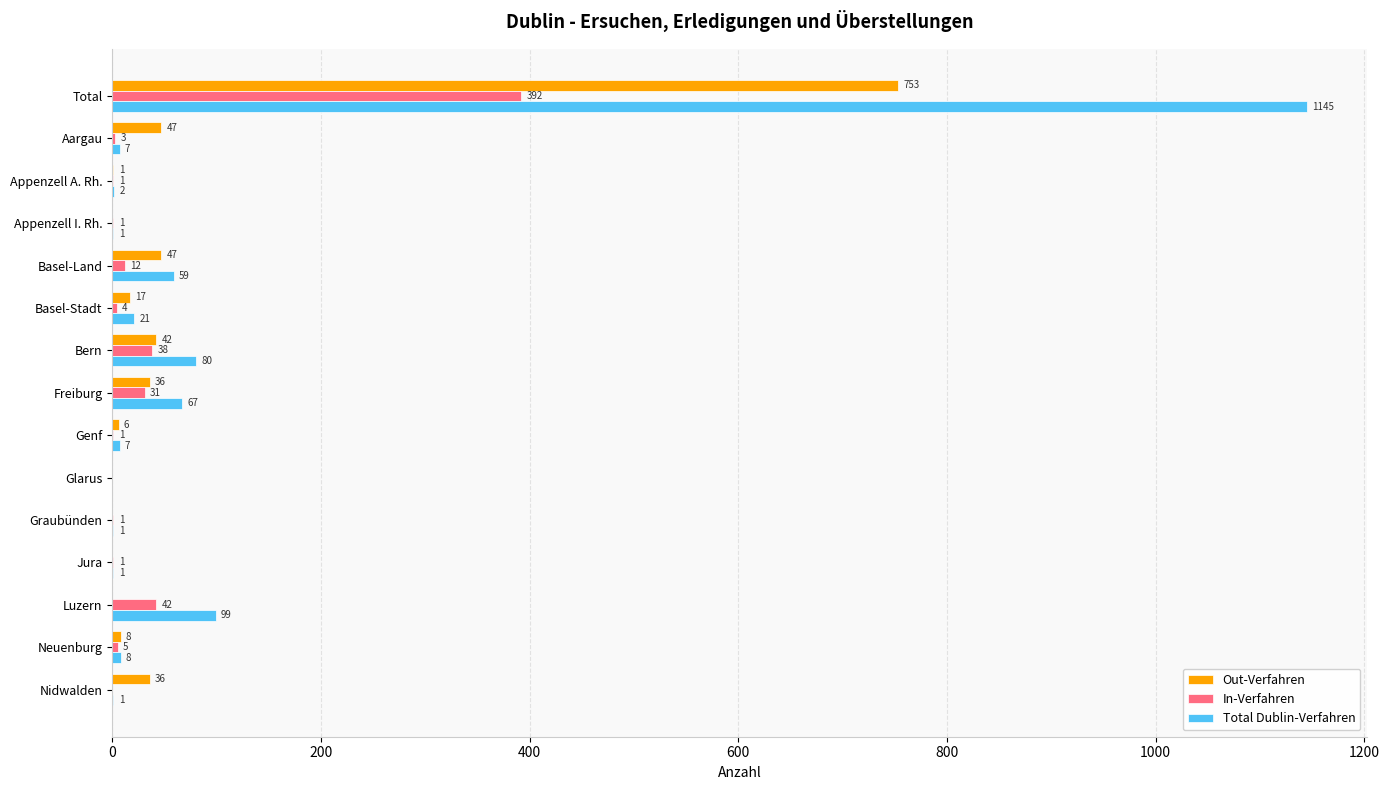

What is the greatest value displayed?

1145